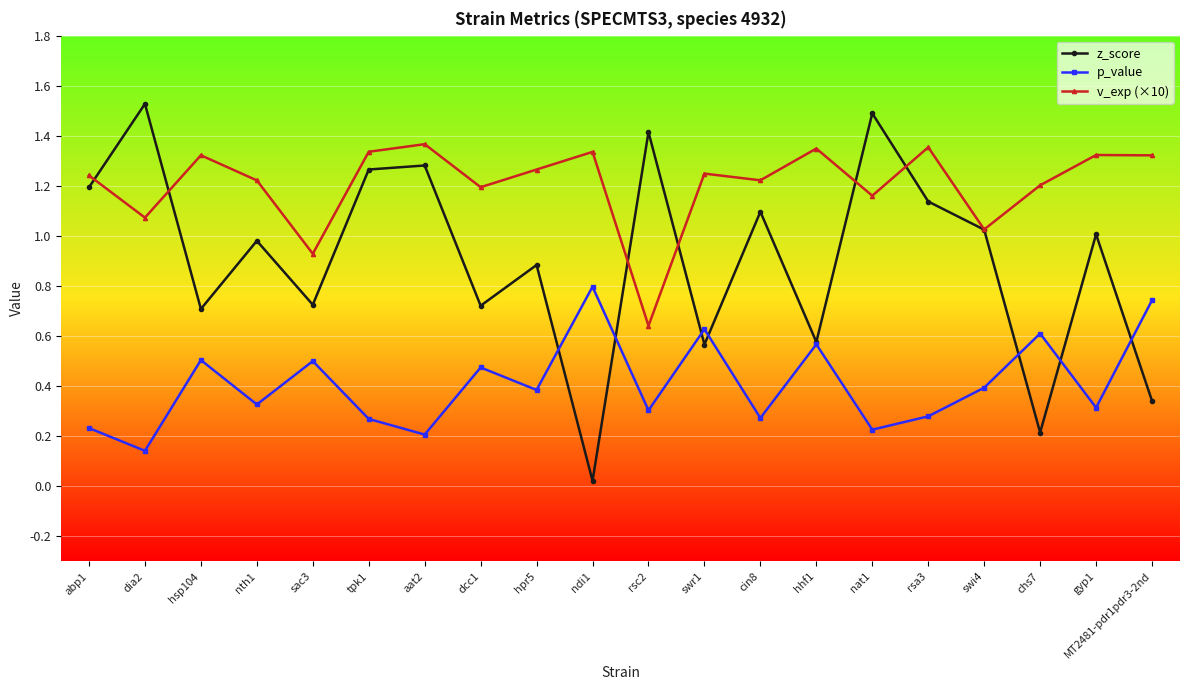

At which category does z_score reach its first local peak?

dia2